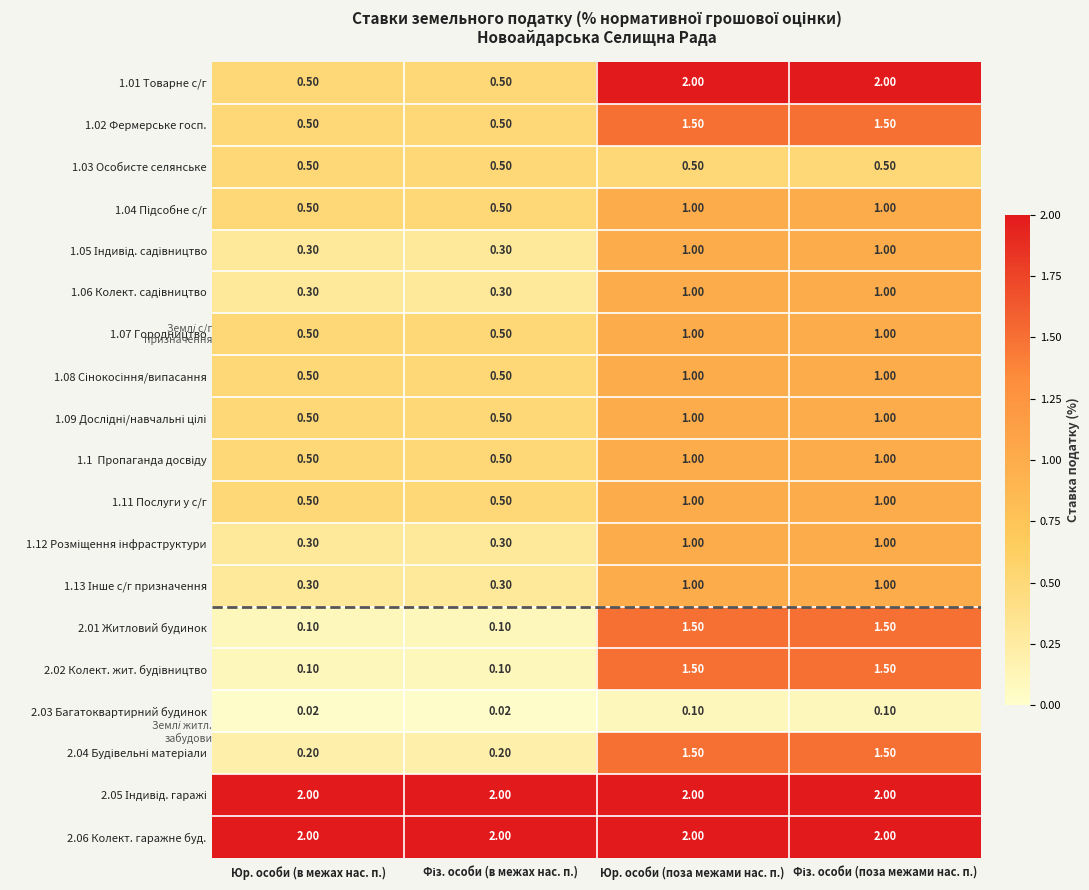

Is the value of 2.06 Колект. гаражне буд. at Юр. особи (поза межами нас. п.) greater than the value of 2.01 Житловий будинок at Юр. особи (поза межами нас. п.)?

Yes